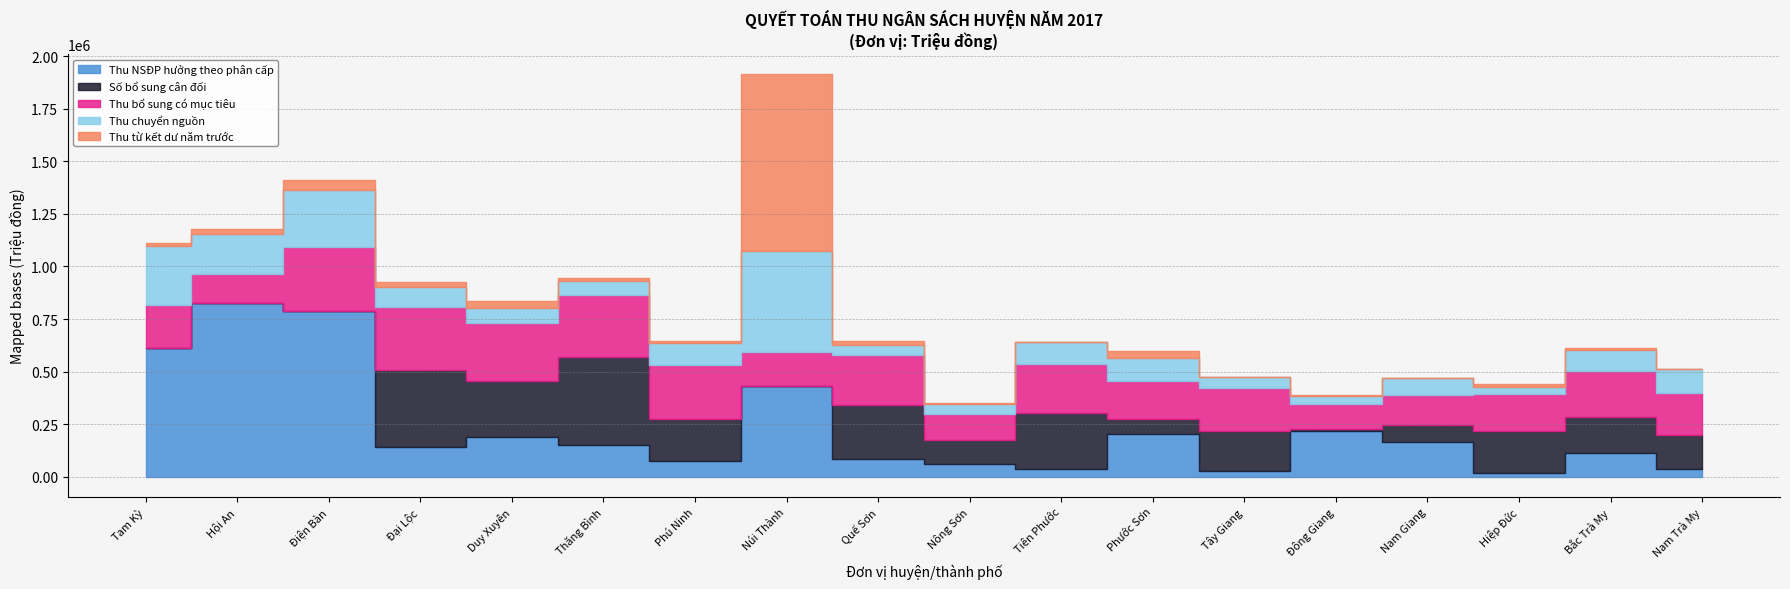

Reading right to left, extract all data points from this chart.

Thu NSĐP hưởng theo phân cấp: Nam Trà My=37752.0	Bắc Trà My=113761.0	Hiệp Đức=15162.0	Nam Giang=166937.0	Đông Giang=216891.0	Tây Giang=25133.0	Phước Sơn=204110.0	Tiên Phước=34714.0	Nông Sơn=58361.0	Quế Sơn=85858.0	Núi Thành=428930.0	Phú Ninh=73730.0	Thăng Bình=150232.0	Duy Xuyên=187605.3	Đại Lộc=143136.8	Điện Bàn=785979.0	Hội An=823851.3	Tam Kỳ=610547.3
Số bổ sung cân đối: Nam Trà My=161107.0	Bắc Trà My=168984.0	Hiệp Đức=202001.0	Nam Giang=77223.0	Đông Giang=11112.0	Tây Giang=192027.0	Phước Sơn=69286.0	Tiên Phước=269168.0	Nông Sơn=117551.0	Quế Sơn=254882.0	Núi Thành=0.0	Phú Ninh=200991.0	Thăng Bình=421208.0	Duy Xuyên=268335.0	Đại Lộc=361974.0	Điện Bàn=0.0	Hội An=0.0	Tam Kỳ=0.0
Thu bổ sung có mục tiêu: Nam Trà My=198928.0	Bắc Trà My=221872.0	Hiệp Đức=178062.0	Nam Giang=143377.0	Đông Giang=119003.3	Tây Giang=205292.2	Phước Sơn=182925.0	Tiên Phước=233743.0	Nông Sơn=121961.0	Quế Sơn=239198.0	Núi Thành=162909.0	Phú Ninh=255408.0	Thăng Bình=291880.0	Duy Xuyên=277048.0	Đại Lộc=302043.0	Điện Bàn=305211.0	Hội An=142157.0	Tam Kỳ=205056.0
Thu chuyển nguồn: Nam Trà My=113346.0	Bắc Trà My=97809.0	Hiệp Đức=33276.0	Nam Giang=81605.0	Đông Giang=36967.0	Tây Giang=49951.0	Phước Sơn=108222.0	Tiên Phước=104607.0	Nông Sơn=46122.0	Quế Sơn=47389.0	Núi Thành=483122.0	Phú Ninh=107605.0	Thăng Bình=69637.2	Duy Xuyên=70773.2	Đại Lộc=93808.3	Điện Bàn=273810.5	Hội An=190119.0	Tam Kỳ=283887.2
Thu từ kết dư năm trước: Nam Trà My=2481.0	Bắc Trà My=10430.0	Hiệp Đức=10784.0	Nam Giang=684.0	Đông Giang=5504.0	Tây Giang=2098.0	Phước Sơn=33282.0	Tiên Phước=735.0	Nông Sơn=7567.0	Quế Sơn=16561.0	Núi Thành=839616.0	Phú Ninh=6290.0	Thăng Bình=13581.0	Duy Xuyên=32634.2	Đại Lộc=22846.3	Điện Bàn=48328.3	Hội An=21230.2	Tam Kỳ=9960.2